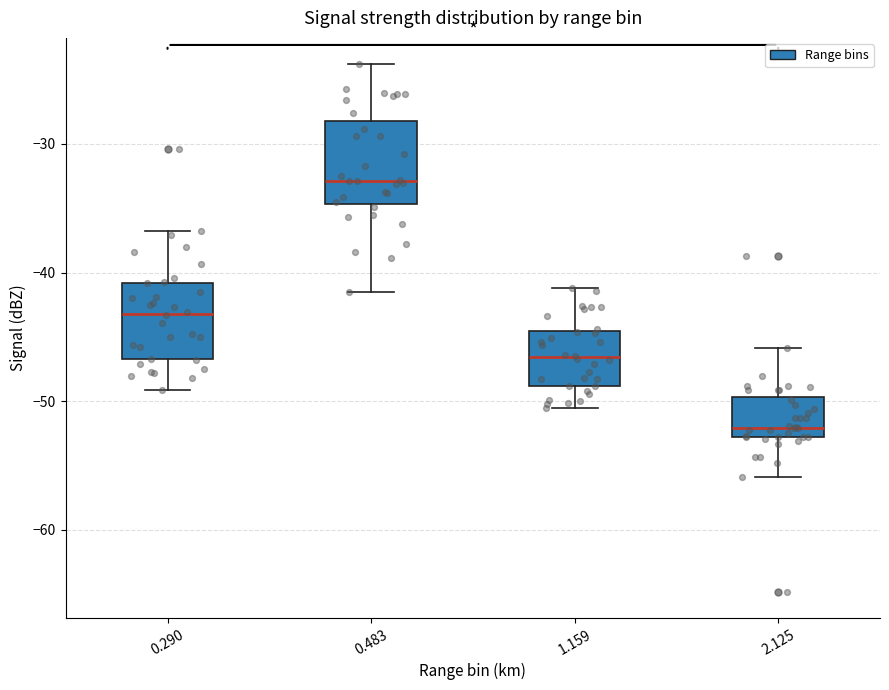

Reading left to right, read every box against the y-axis: the position of its median line, the range the box covers, and the ends of its whiskers. The values are not printed on the chart, so give them approximately, as read against the axis.

0.290: median -43, box -47 to -41, whiskers -49 to -37
0.483: median -33, box -35 to -28, whiskers -41 to -24
1.159: median -47, box -49 to -45, whiskers -50 to -41
2.125: median -52, box -53 to -50, whiskers -56 to -46